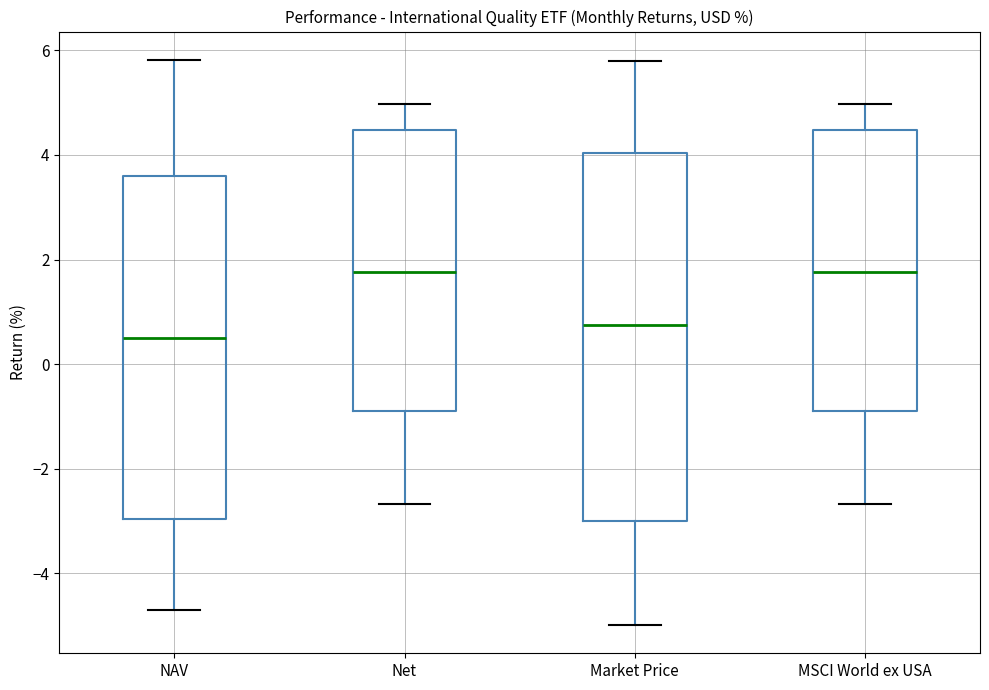

Reading left to right, read every box against the y-axis: the position of its median line, the range the box covers, and the ends of its whiskers. The values are not printed on the chart, so give them approximately, as read against the axis.

NAV: median 0.4, box -3.0 to 3.6, whiskers -4.6 to 5.8
Net: median 1.8, box -0.8 to 4.4, whiskers -2.6 to 5.0
Market Price: median 0.8, box -3.0 to 4.0, whiskers -5.0 to 5.8
MSCI World ex USA: median 1.8, box -0.8 to 4.4, whiskers -2.6 to 5.0